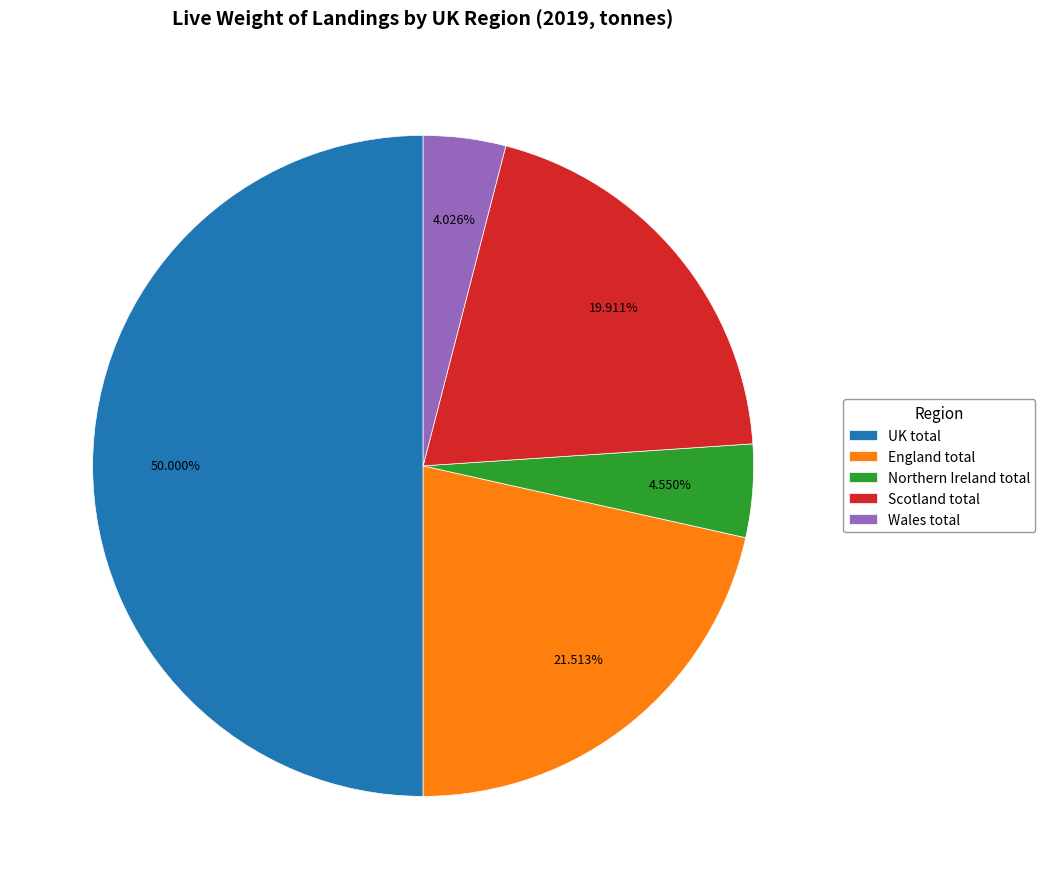

What is the largest slice in the pie chart?

UK total